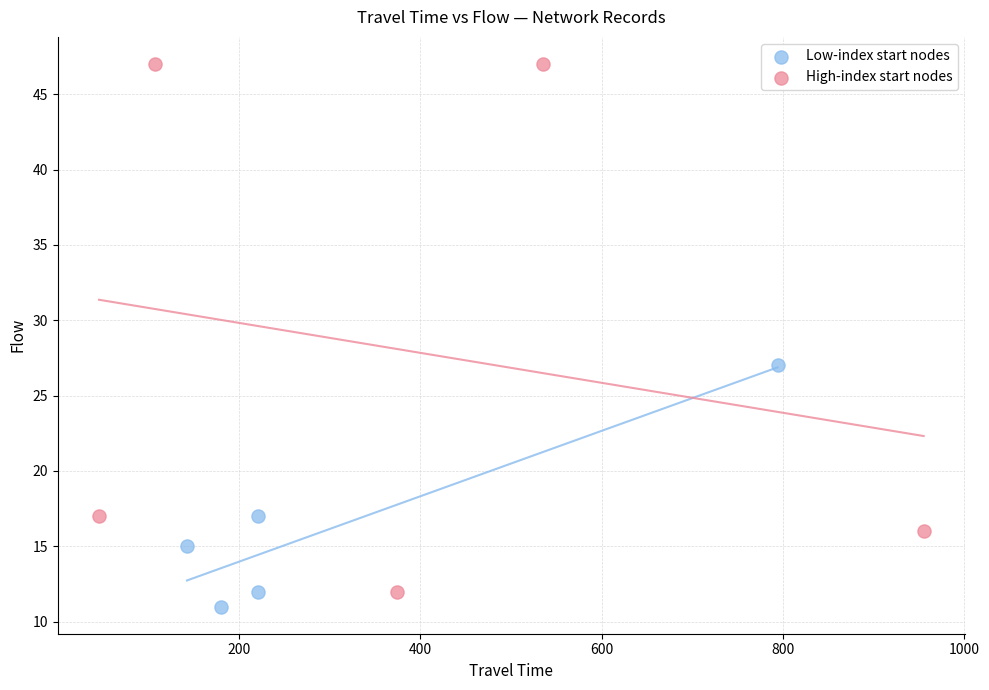

Which series contains the highest Y value?

High-index start nodes